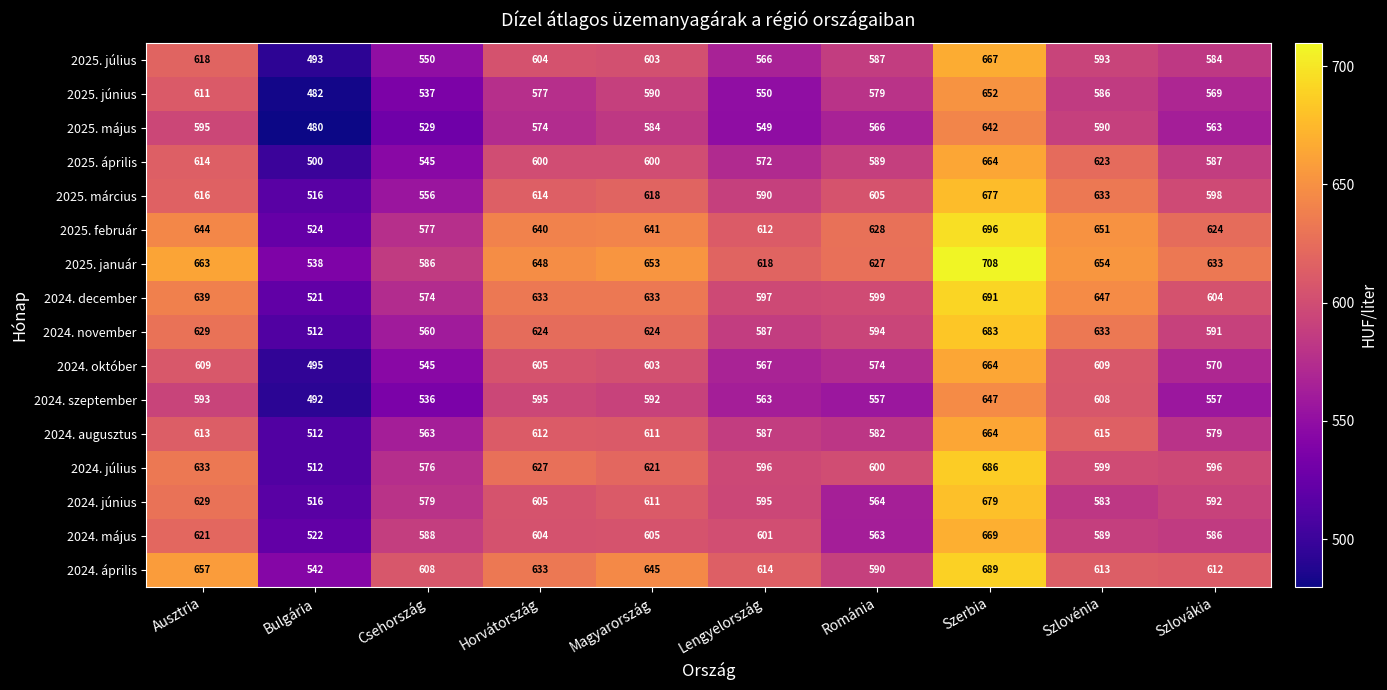

What is the difference between the maximum and second lowest values in the 2025. június series?

115